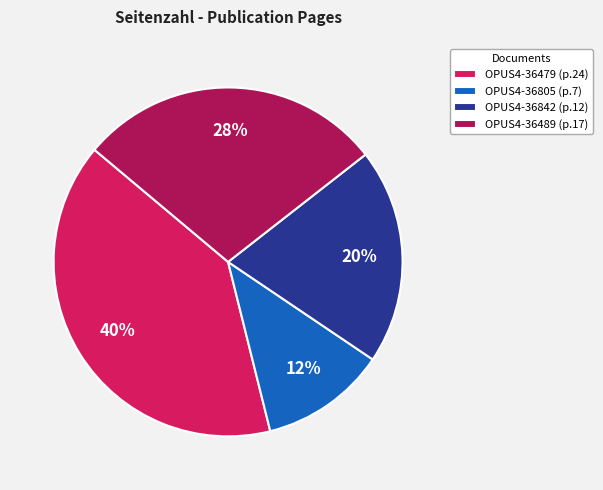

Rank the categories by value from highest to lowest.

OPUS4-36479, OPUS4-36489, OPUS4-36842, OPUS4-36805